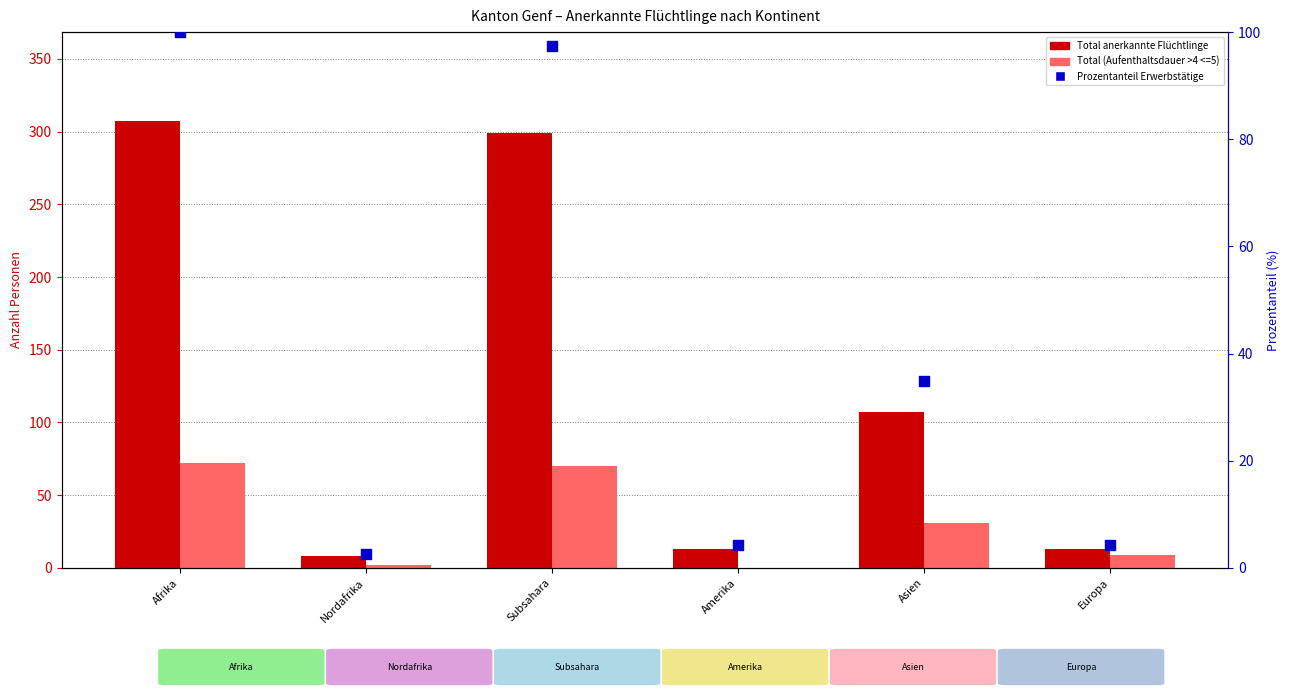

Which series reaches the maximum Y coordinate?

Total anerkannte Flüchtlinge